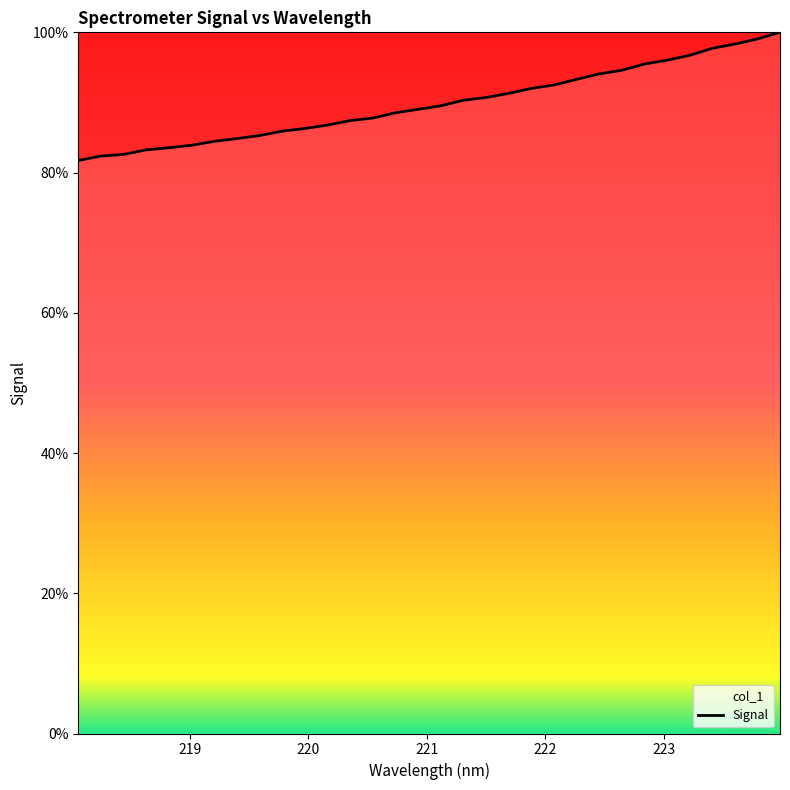

Which label corresponds to the smallest value in the chart?

218.0596